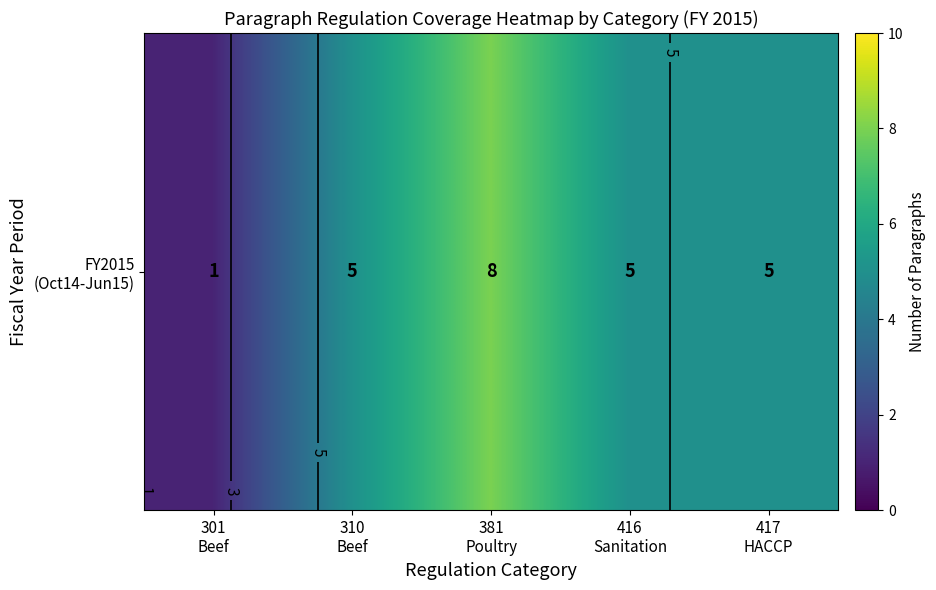

What is the ratio of the value at 301
Beef to the value at 381
Poultry?

0.1